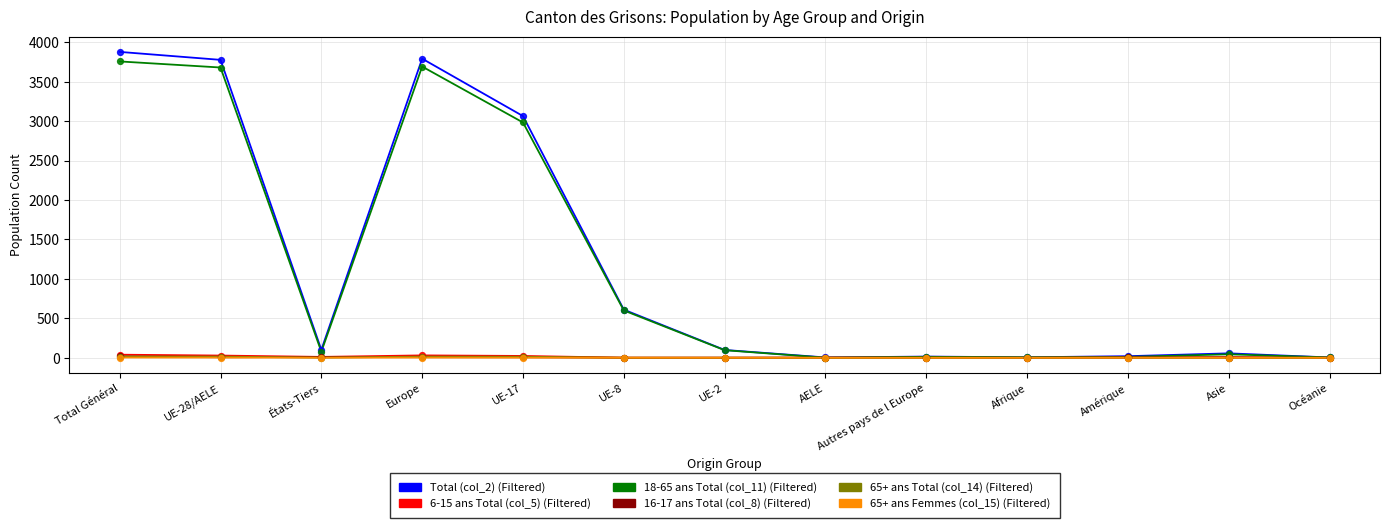

What is the greatest value displayed?

3879